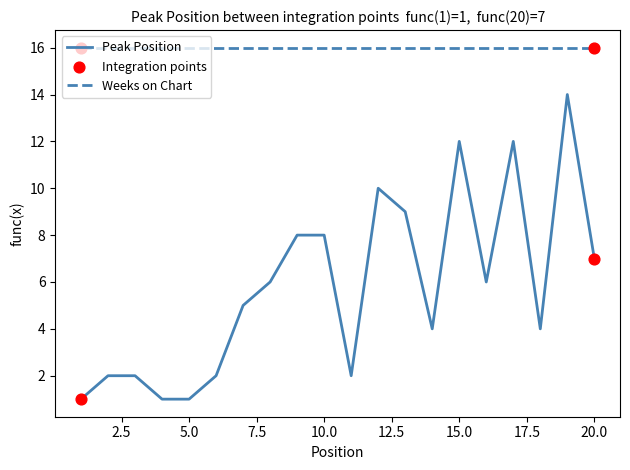

Which series has the largest range (max minus min)?

Peak Position